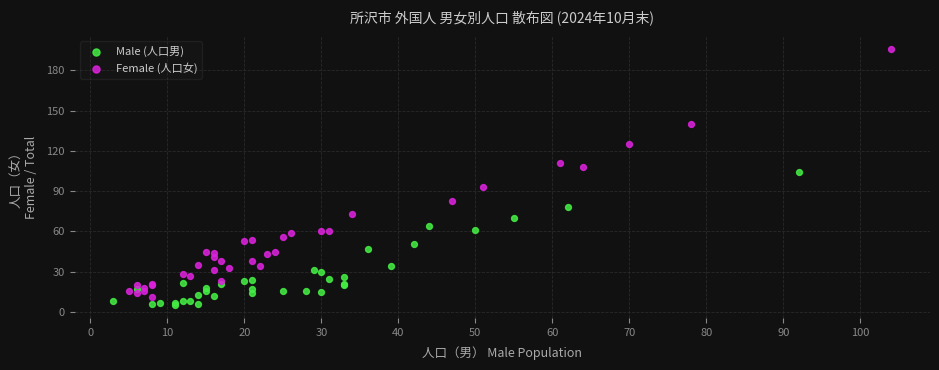

Which series has the largest Y range (max minus min)?

Female (人口女)